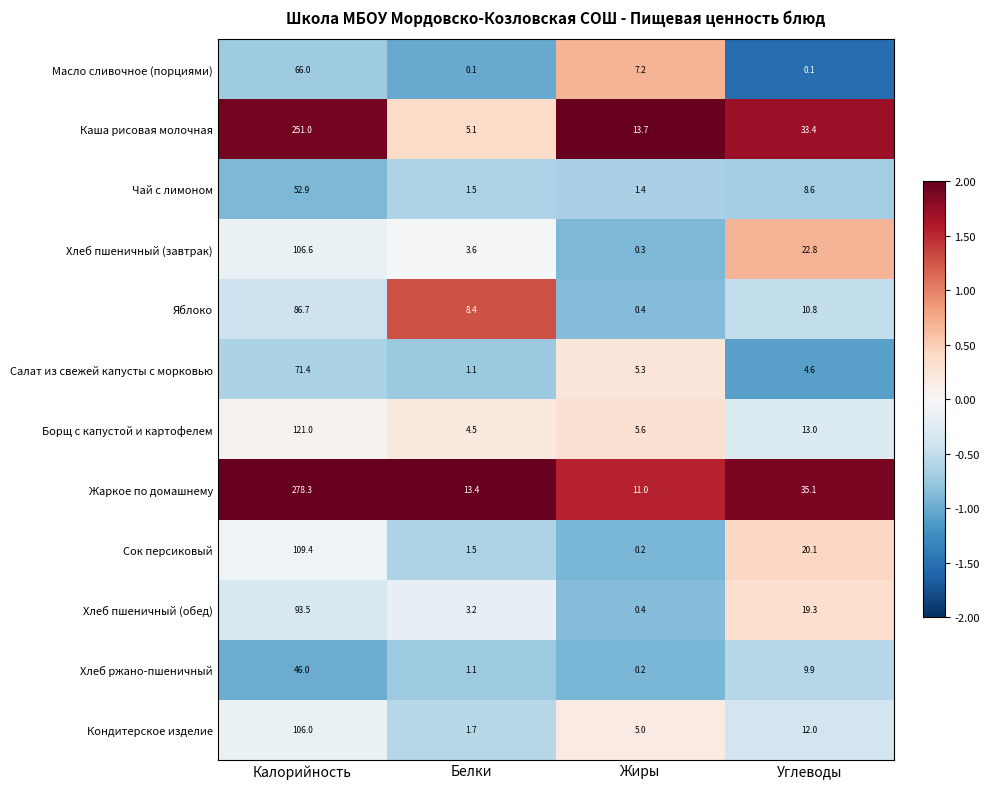

At which label does Борщ с капустой и картофелем first exceed 13?

Калорийность